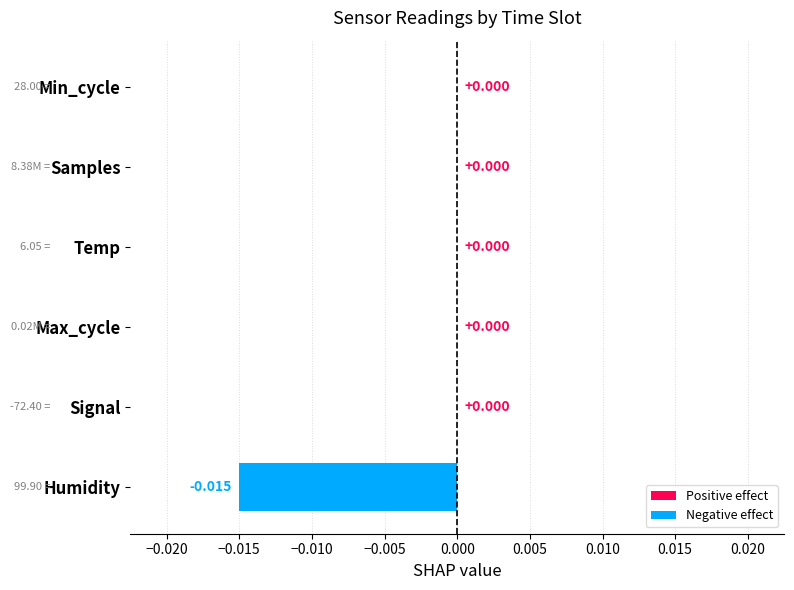

Which has a higher value, Min_cycle or Humidity?

Min_cycle